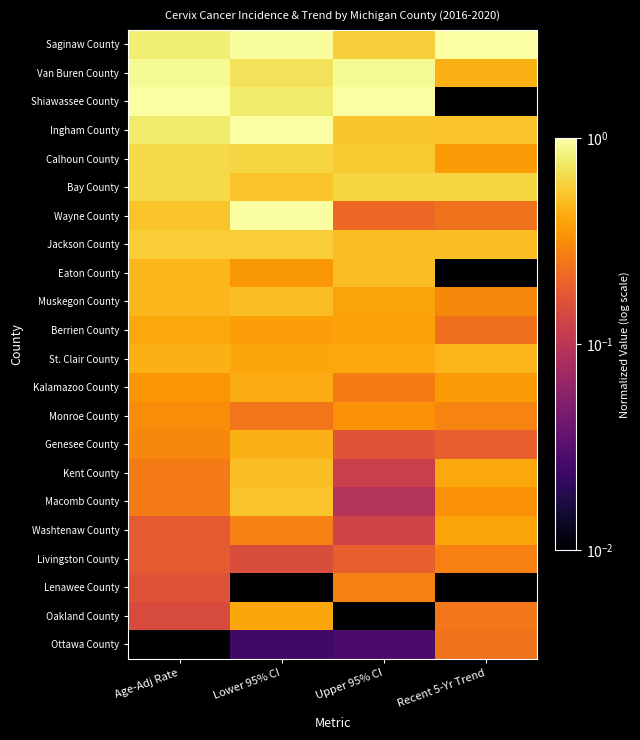

At which category is the sum across all series the highest?

Lower 95% CI